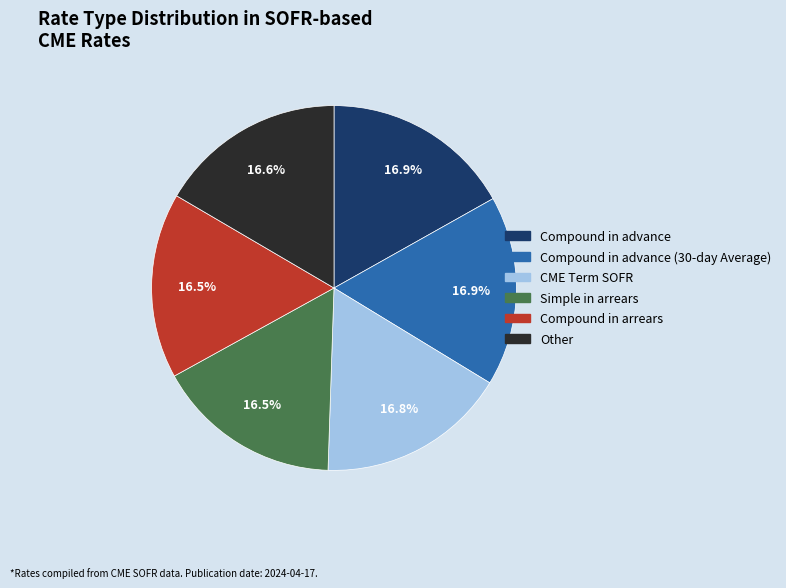

Does any single category account for the majority?

No